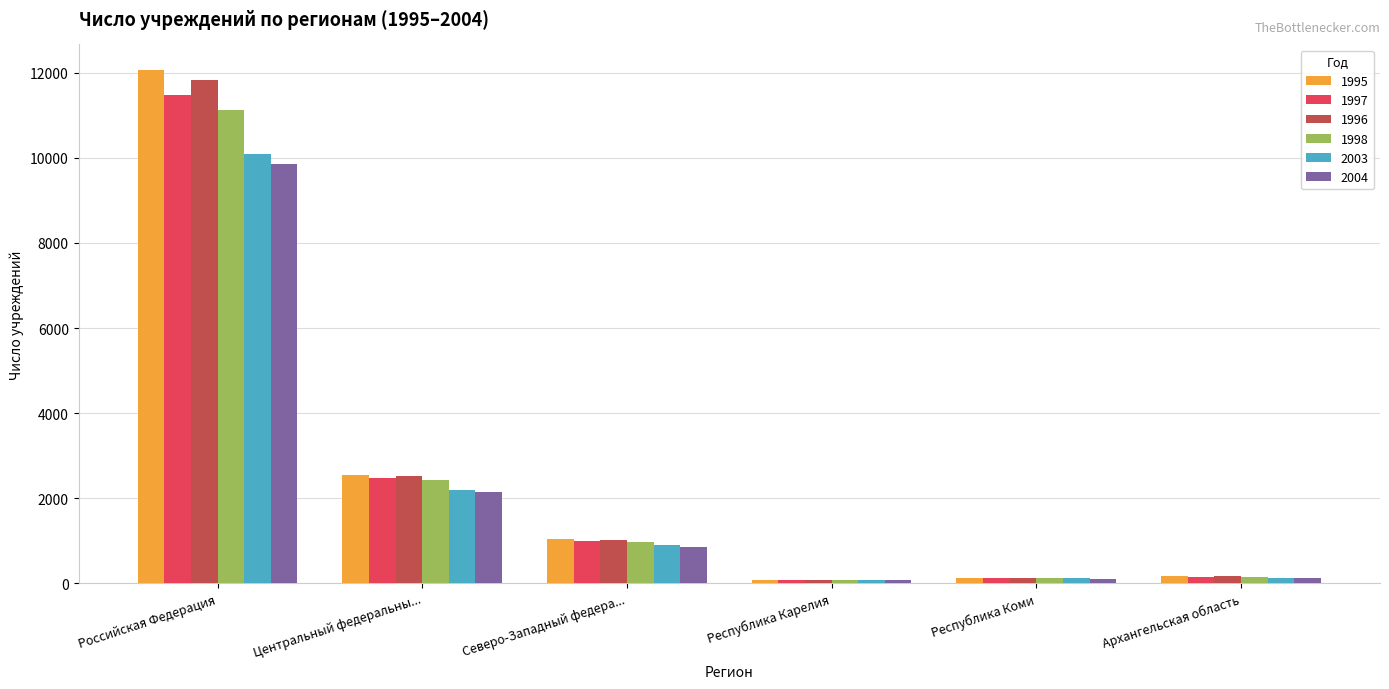

How many categories are shown in the chart?

6